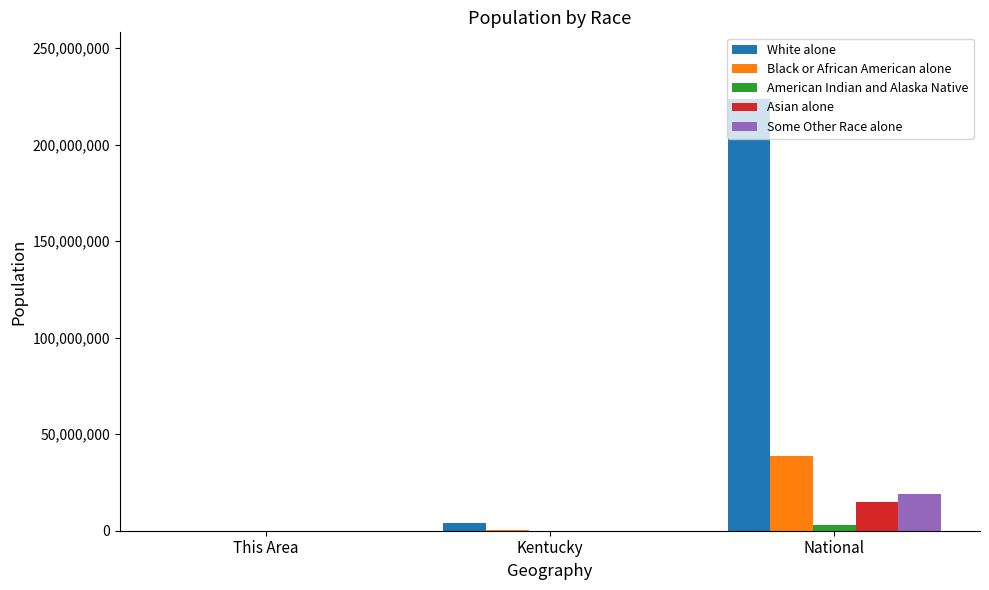

Where is White alone nearest to the value 111776994?

Kentucky